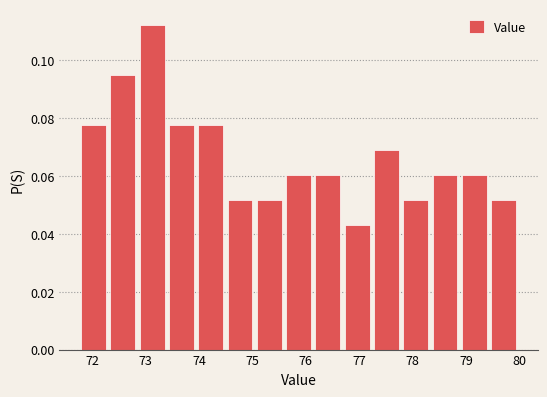

Reading left to right, list every bar in this chart as the range it spans on the x-axis followed by its height. Neither the bar edges nor the heights are printed on the chart, so give them approximately, as read against the axes.

71.8 to 72.3: 0.078
72.3 to 72.9: 0.094
72.9 to 73.4: 0.112
73.4 to 74.0: 0.078
74.0 to 74.5: 0.078
74.5 to 75.1: 0.052
75.1 to 75.6: 0.052
75.6 to 76.2: 0.060
76.2 to 76.7: 0.060
76.7 to 77.3: 0.044
77.3 to 77.8: 0.068
77.8 to 78.4: 0.052
78.4 to 78.9: 0.060
78.9 to 79.5: 0.060
79.5 to 80.0: 0.052